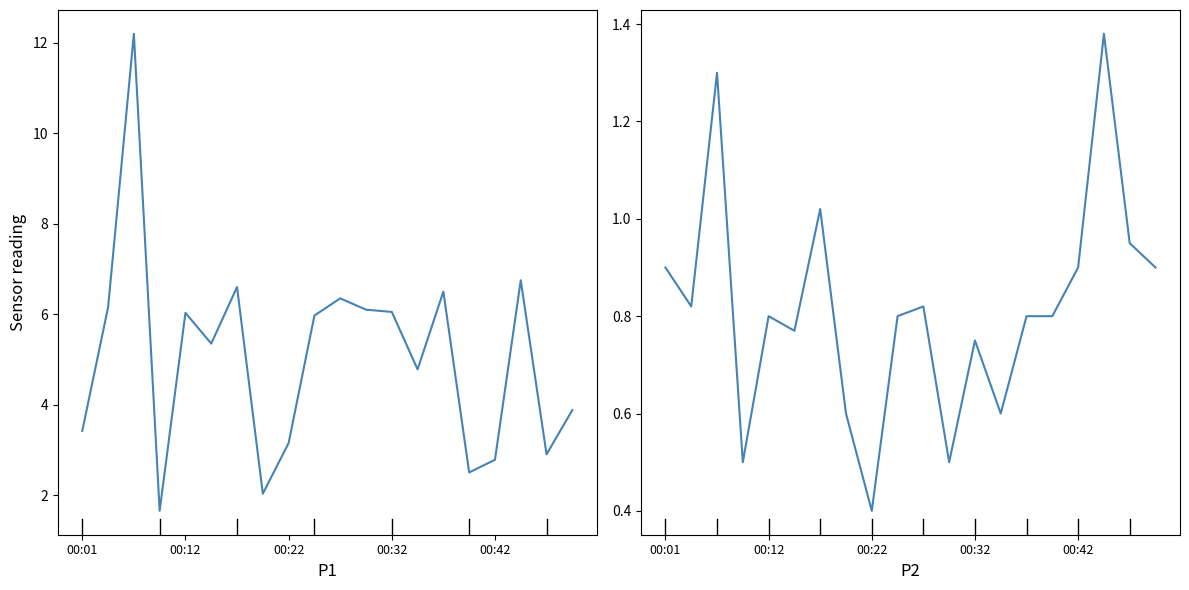

What is the total value across all series at 10?

7.2